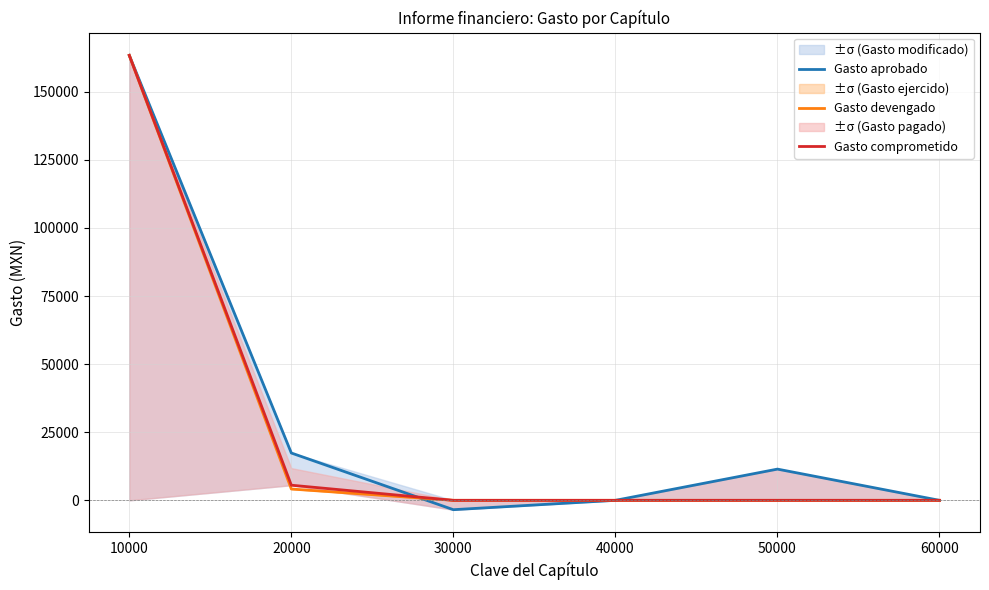

Which series has the largest total across all categories?

Gasto aprobado